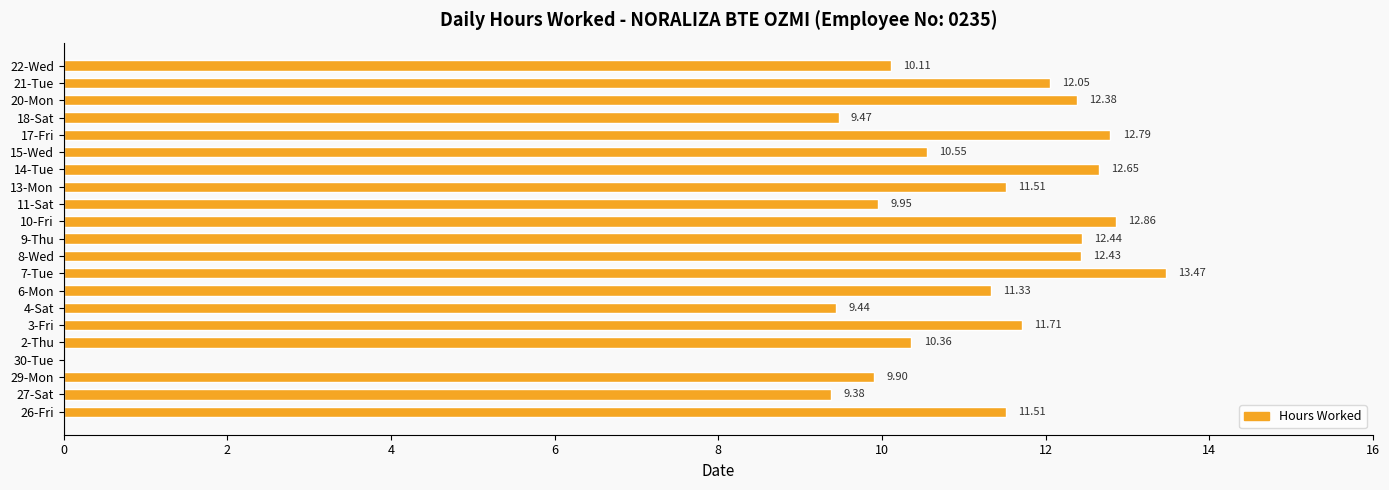

What is the sum of the values at 22-Wed and 20-Mon?

22.5